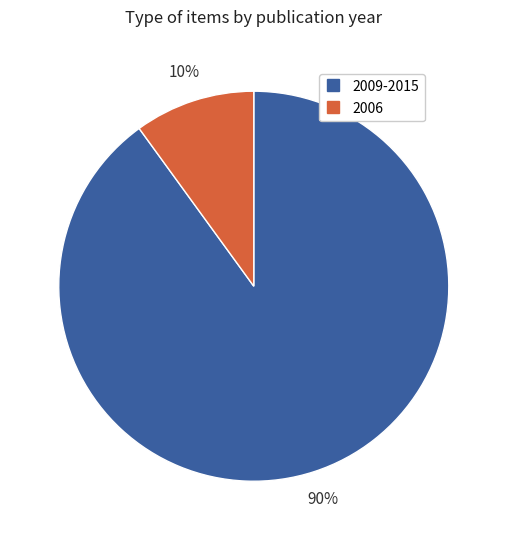

To the nearest percent, what is the average slice percentage?

50%